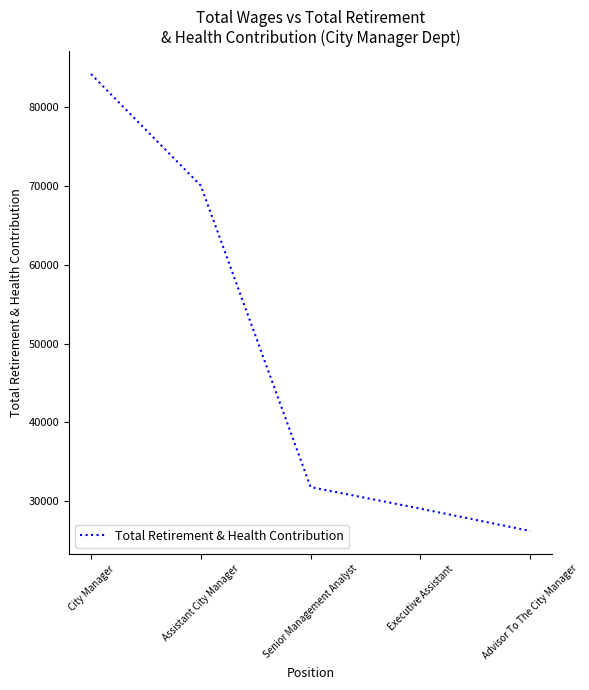

What is the average value?

48259